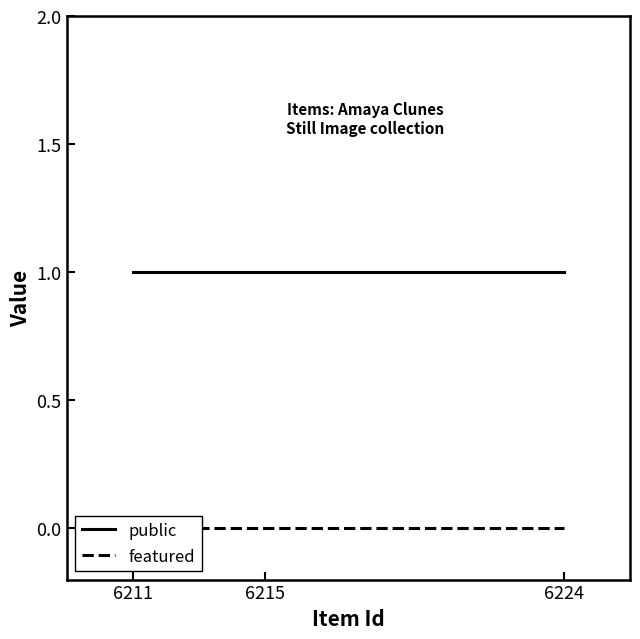

What is the total value across all series at 6211?

1